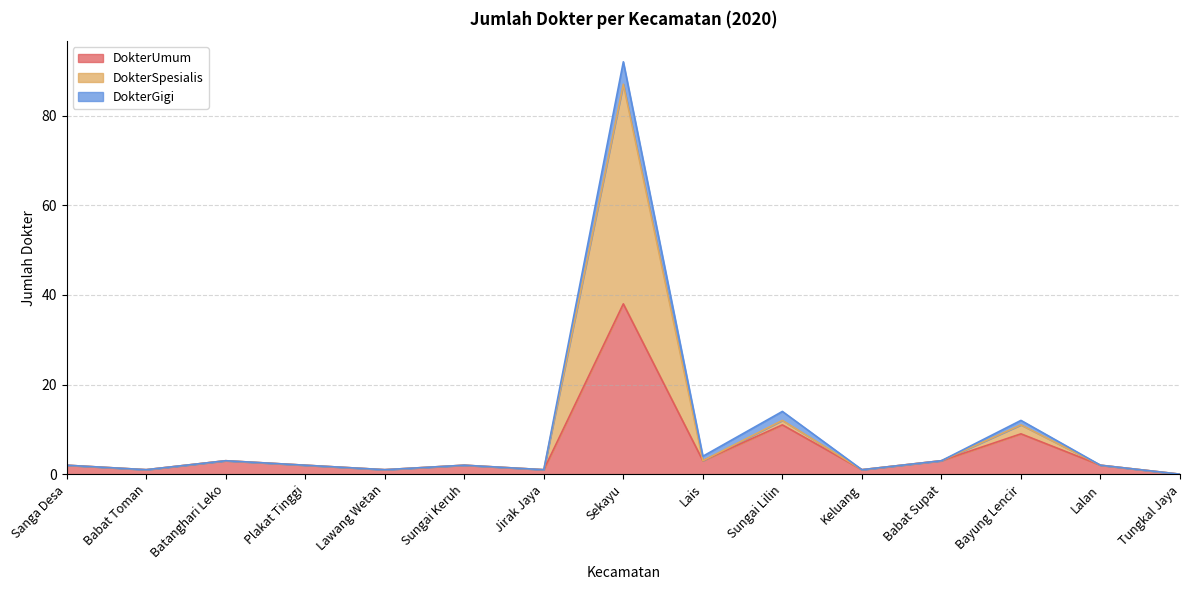

Which series has the widest spread of values?

DokterSpesialis